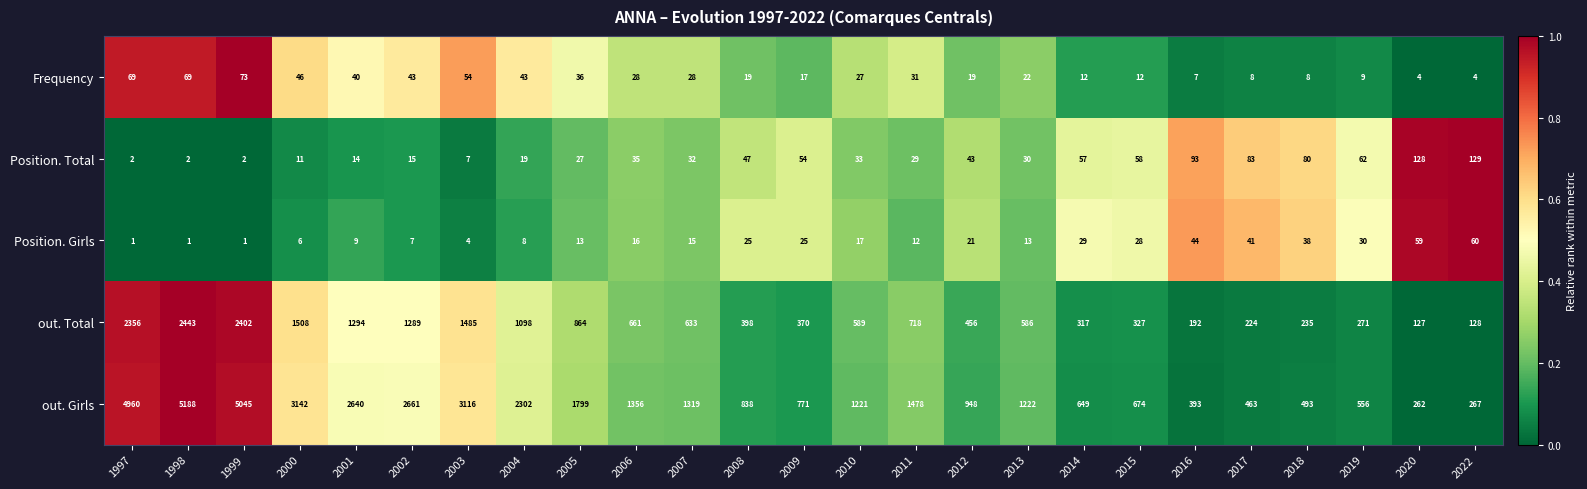

How many categories are shown in the chart?

25